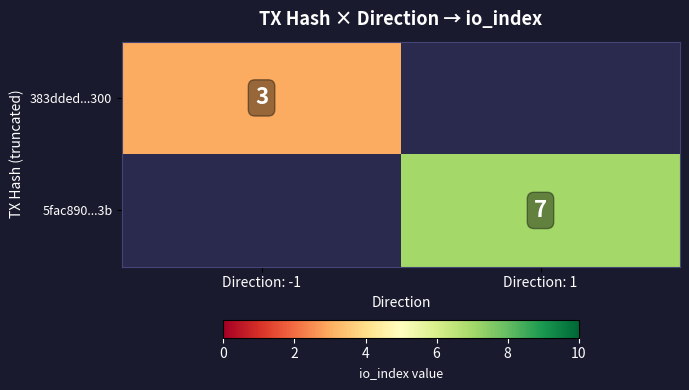

Is it true that 5fac890...3b equals 3 at Direction: 1?

False